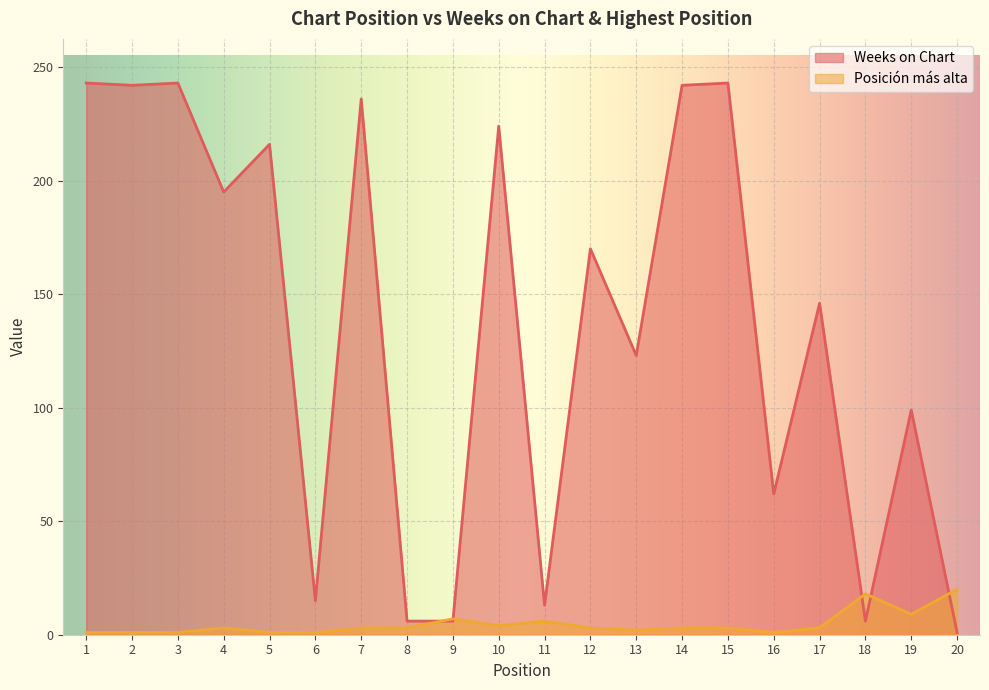

What is the sum of the Weeks on Chart values at 9 and 20?

7